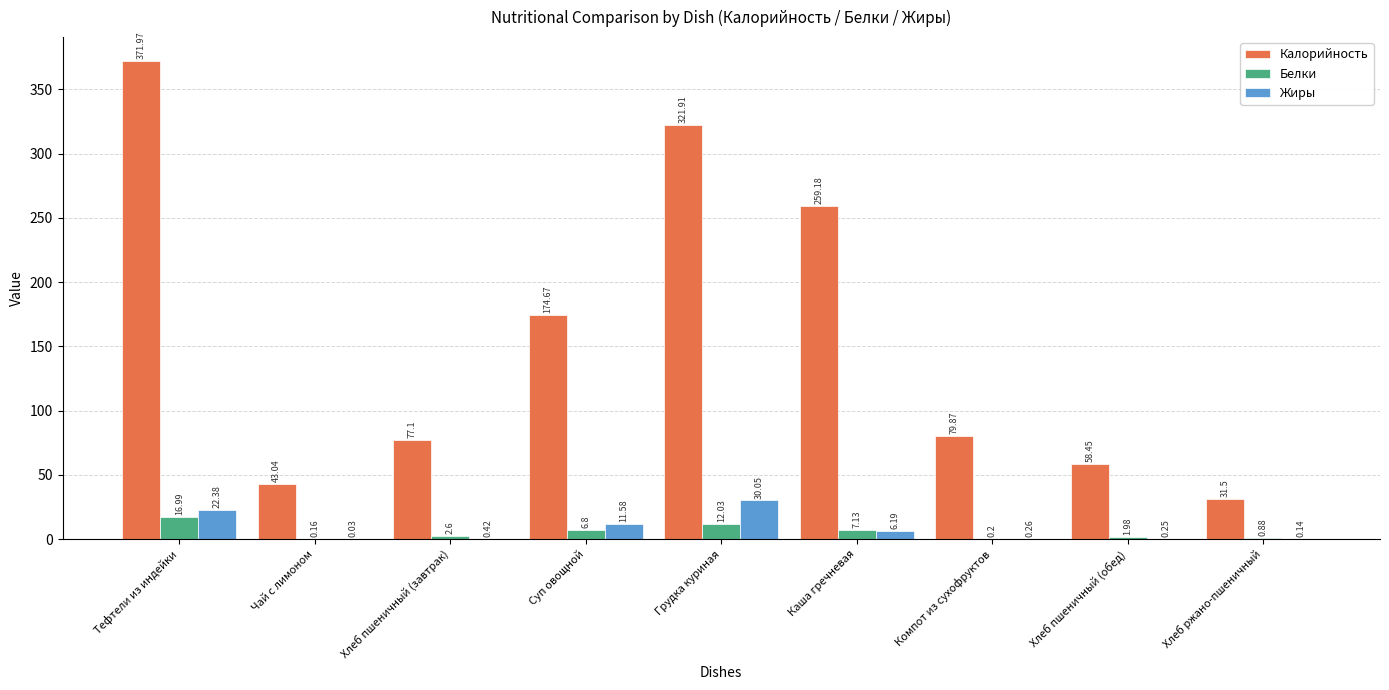

What is the average value of the Белки series?

5.4